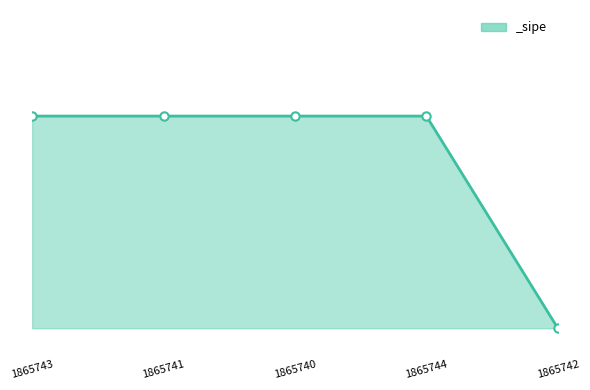

The chart shows a value of 0 at 1865743. True or false?

False